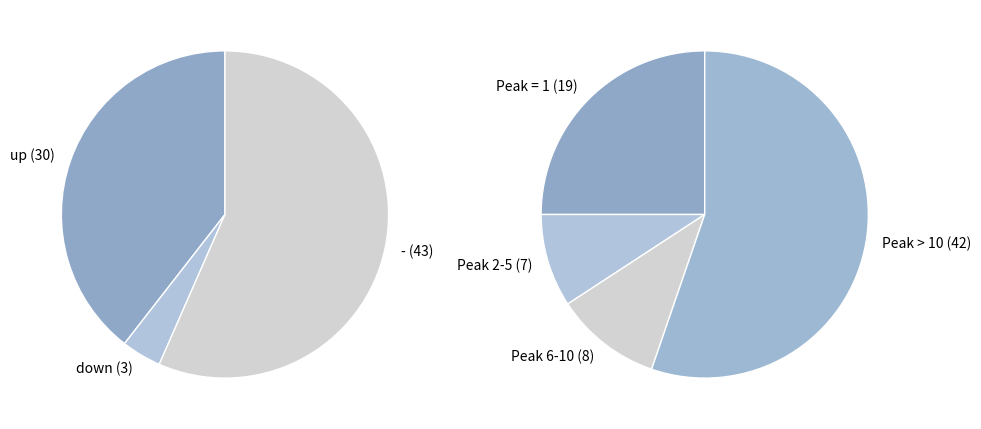

The up slice represents 39% of the pie. True or false?

True